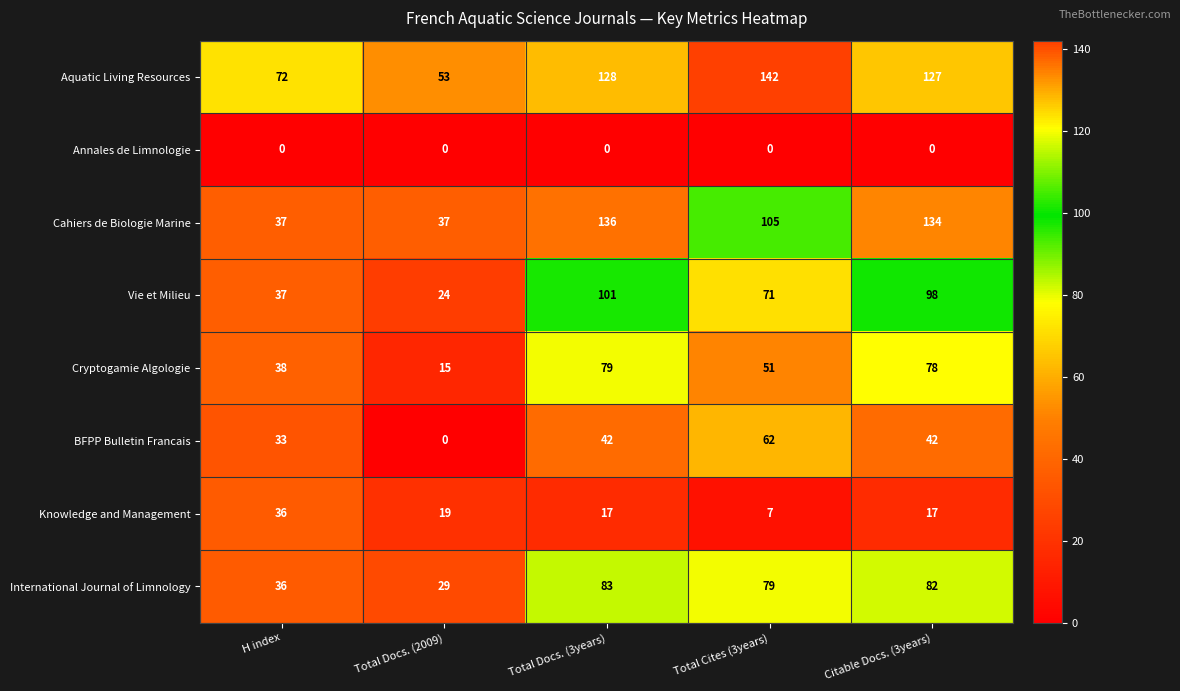

The Cryptogamie Algologie series shows 6 at Total Docs. (2009). True or false?

False